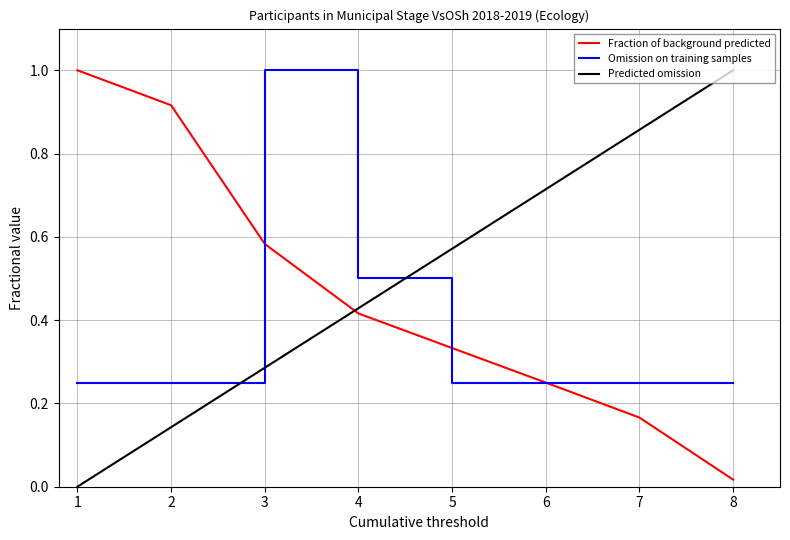

True or false: Omission on training samples has a value of 0.5 at 4.

True